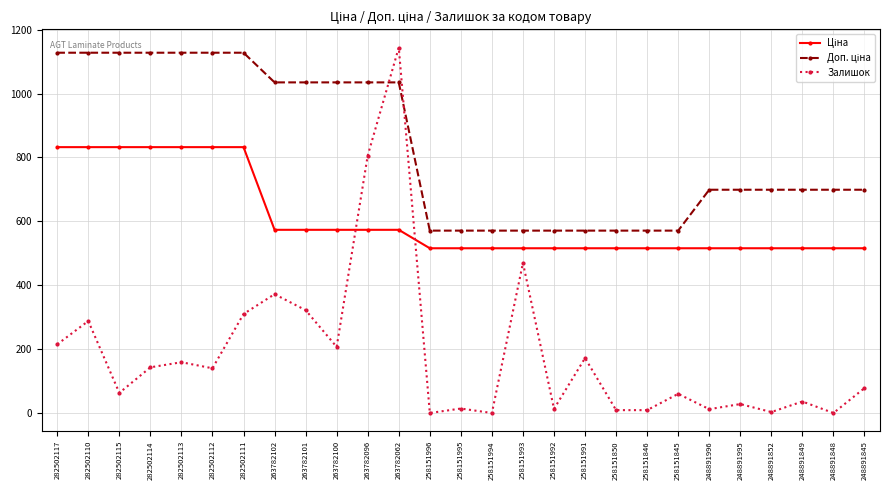

At which label is Залишок closest to 572?

258151993